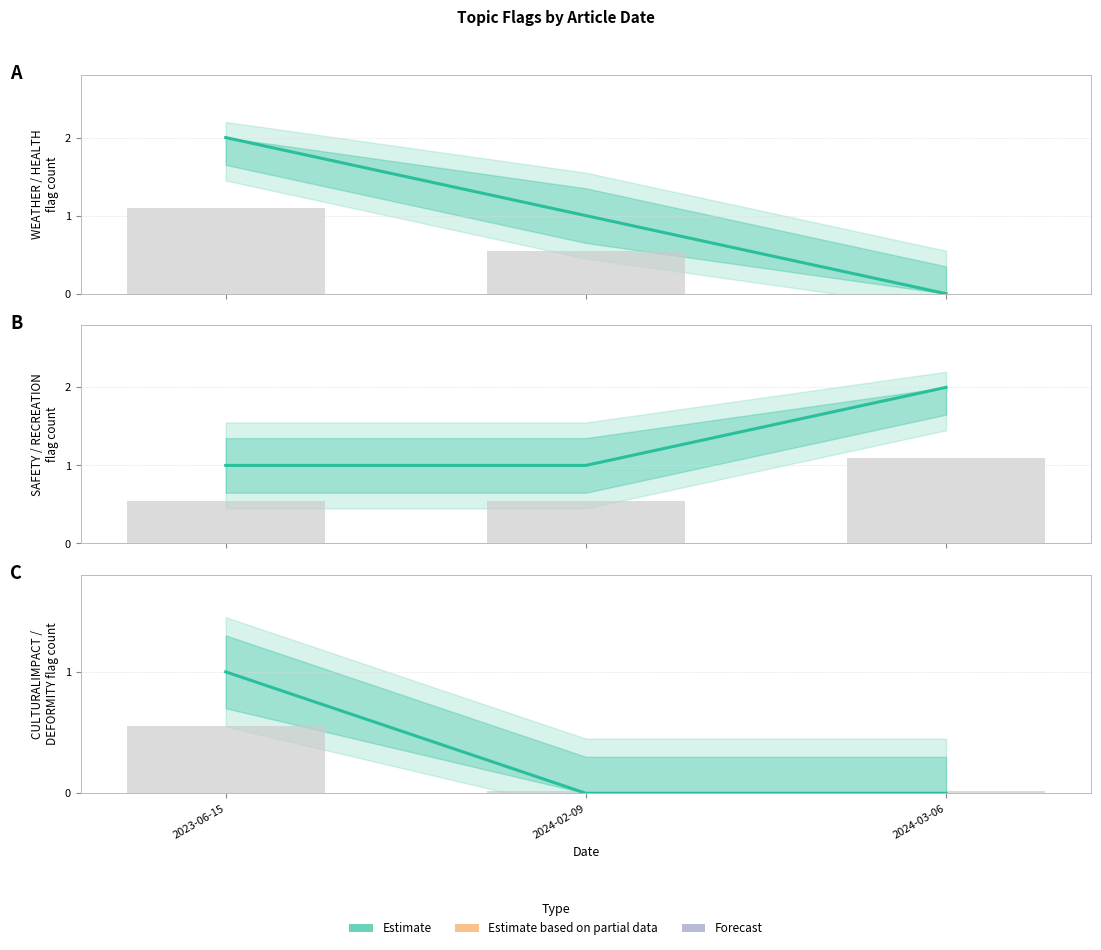

The chart shows a value of 0 at 2024-03-06. True or false?

True